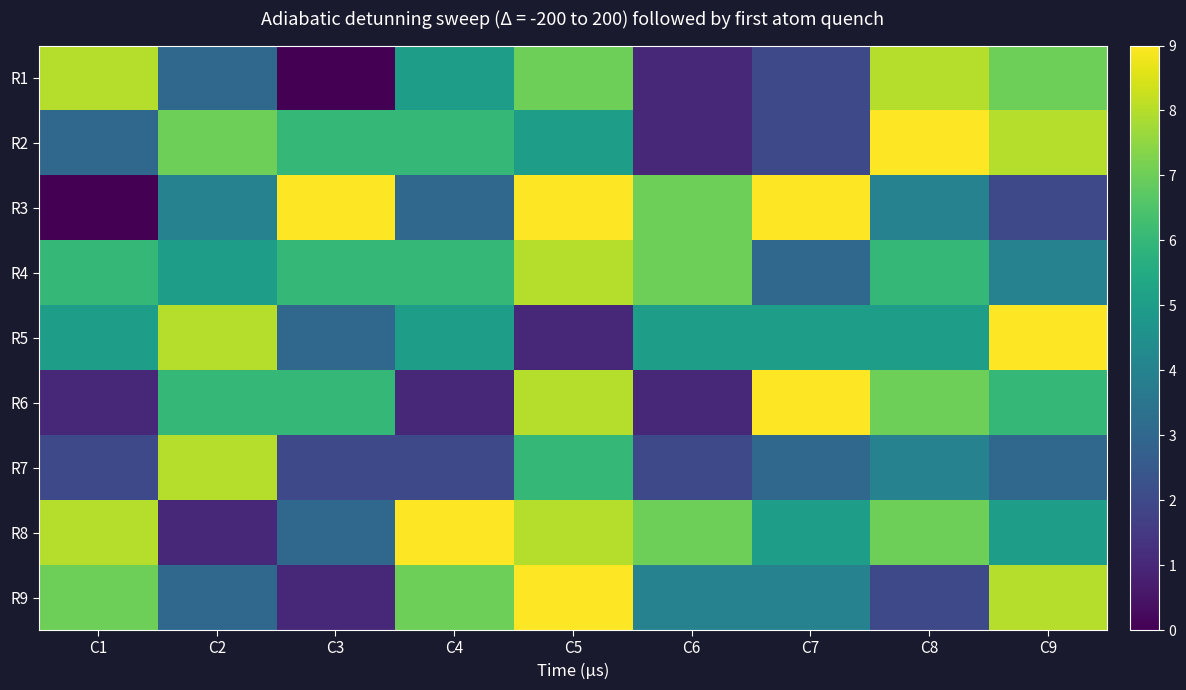

Rank the series by their maximum value, from highest to lowest.

R2, R3, R5, R6, R8, R9, R1, R4, R7